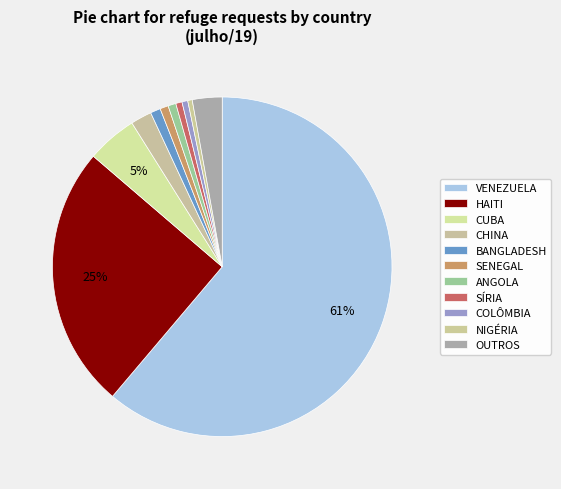

Which category has the smallest portion of the pie?

NIGÉRIA